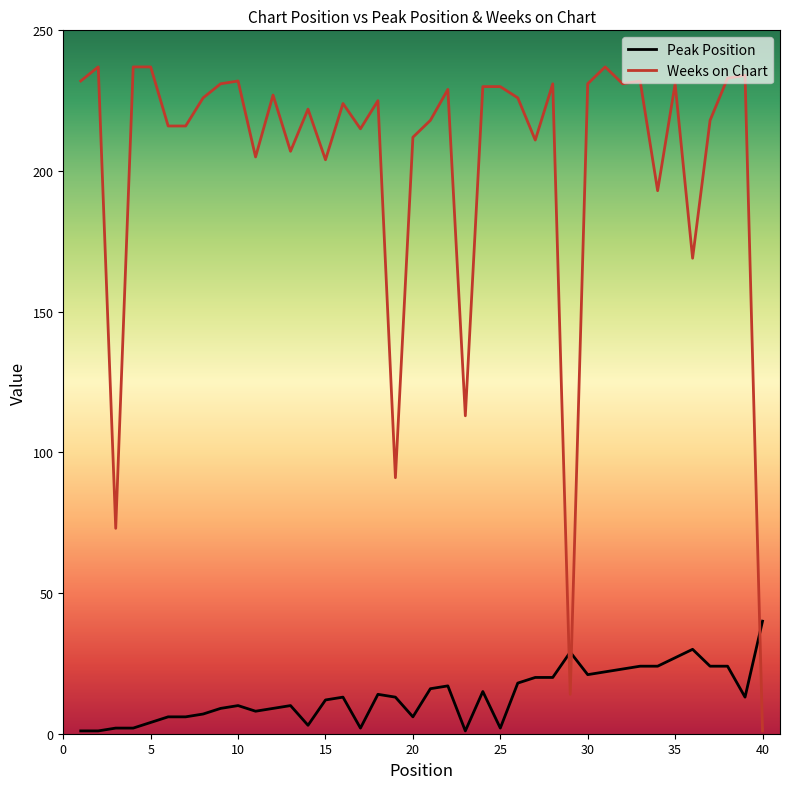

Which series has the largest range (max minus min)?

Weeks on Chart